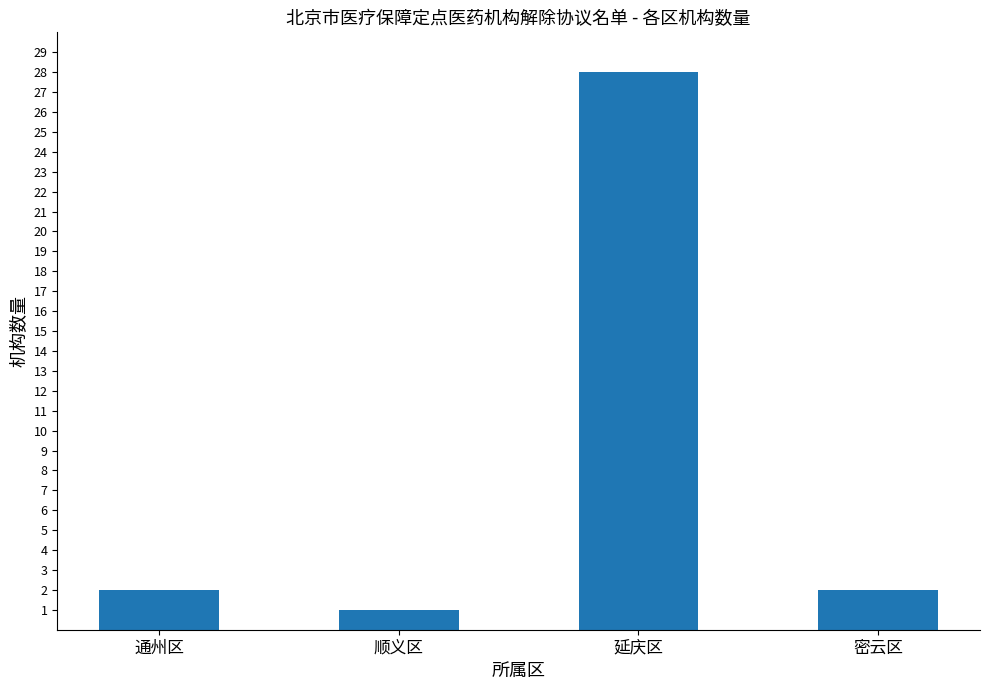

The chart shows a value of 0 at 顺义区. True or false?

False